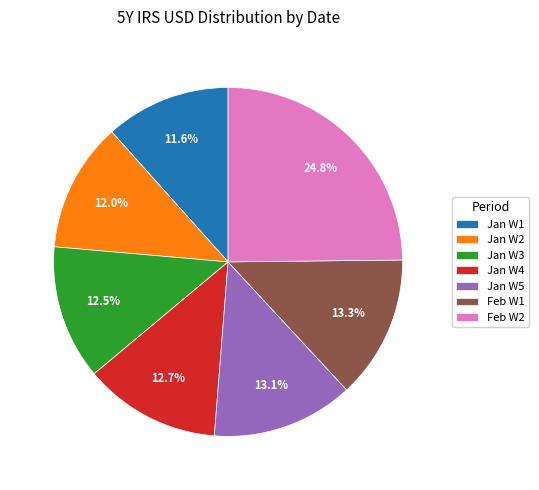

What percentage is NOT represented by Feb W1?

86.7%